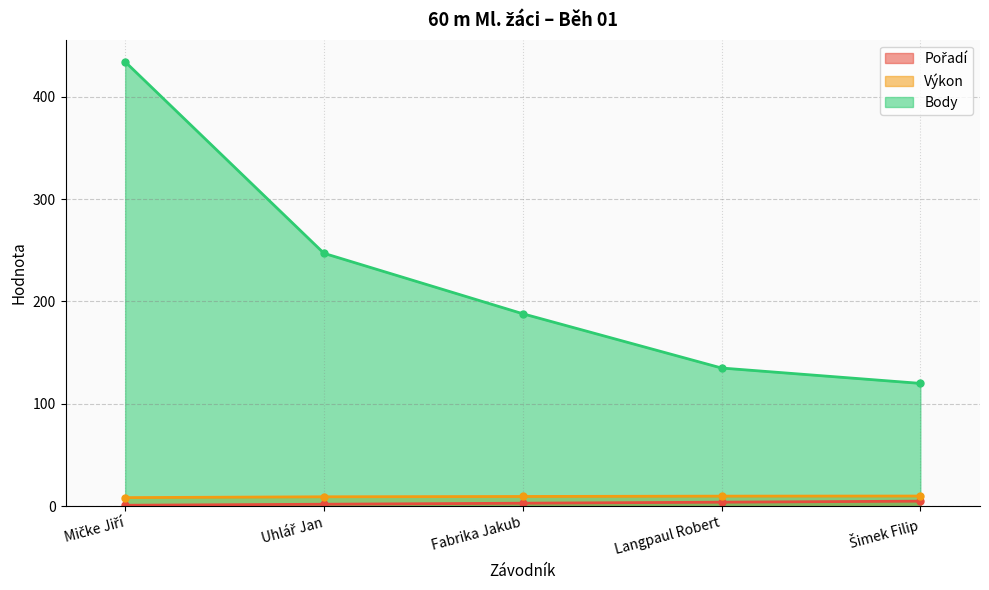

Reading left to right, list all the values displayed in this chart.

Pořadí: 1.0	2.0	3.0	4.0	5.0
Výkon: 8.5	9.3	9.6	9.9	10.0
Body: 434.0	247.0	188.0	135.0	120.0